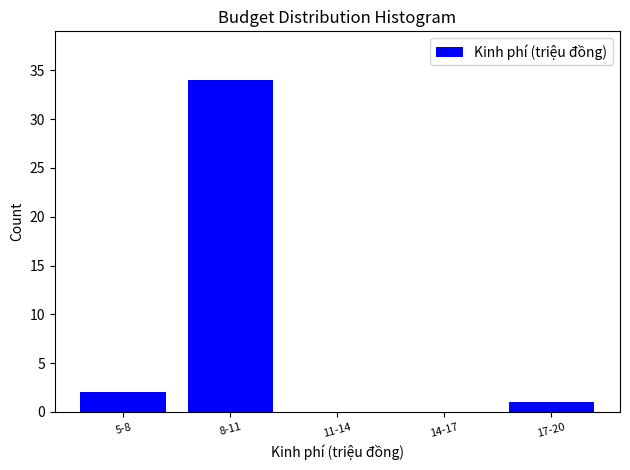

Reading right to left, what are all the values shown in this chart?

17-20=1	14-17=0	11-14=0	8-11=34	5-8=2